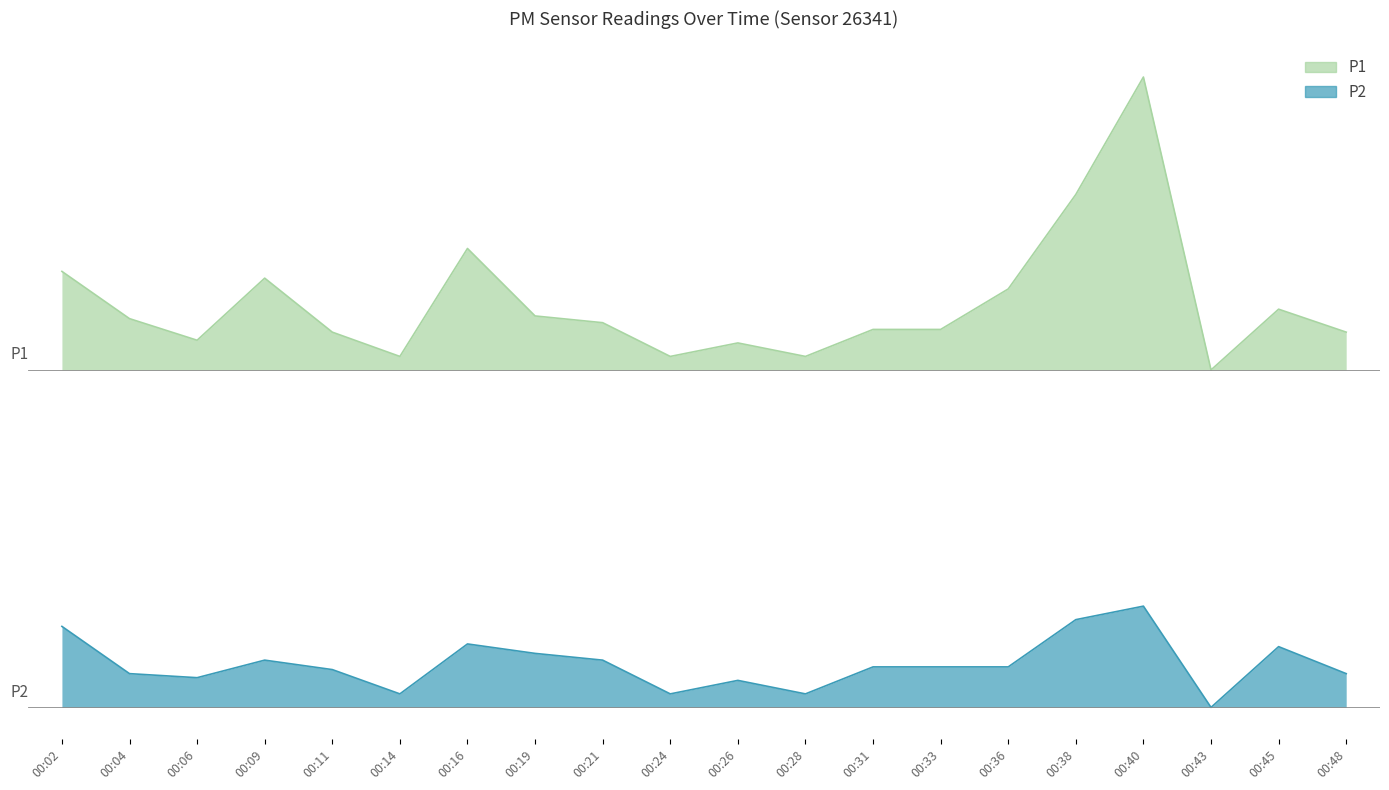

Between 00:09 and 00:40, which is larger?

00:40